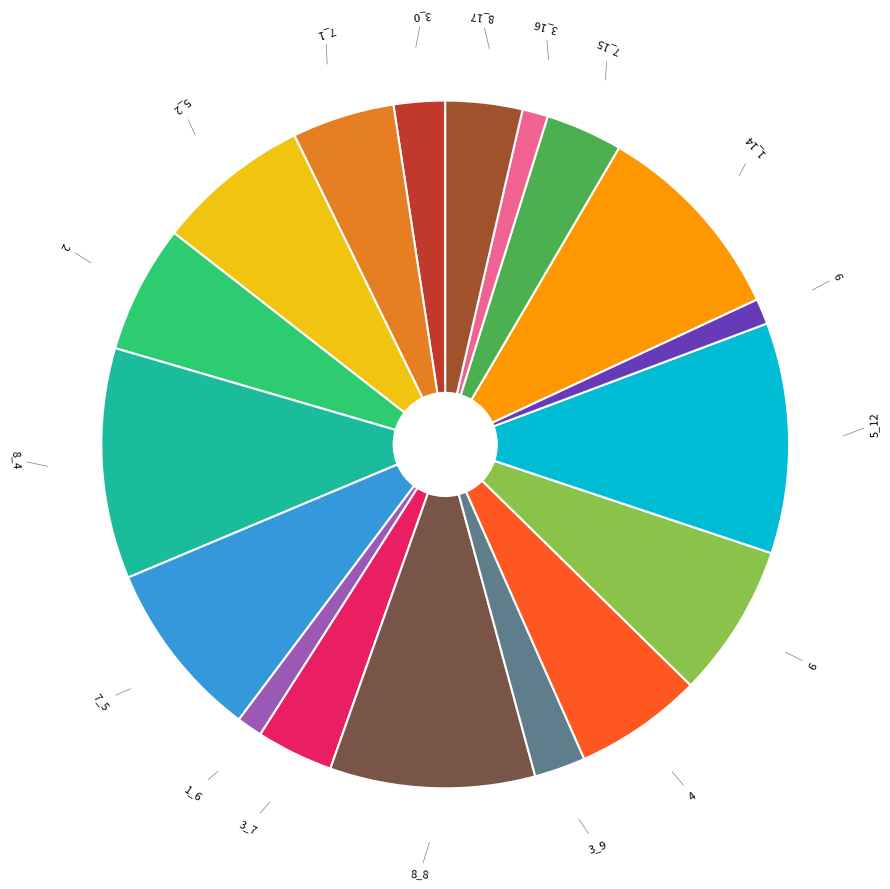

The 7_15 slice represents 4% of the pie. True or false?

True